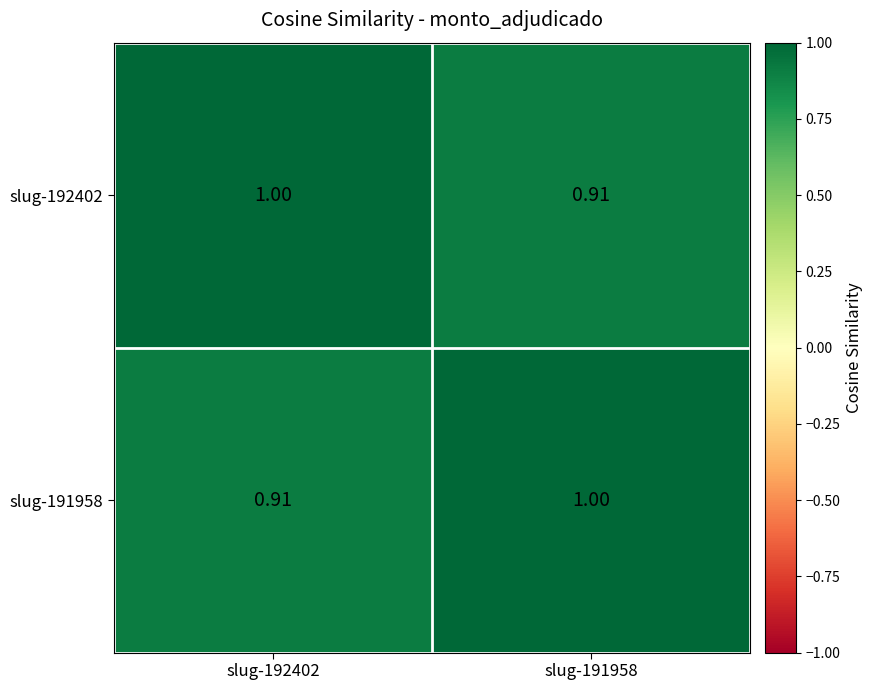

How many series are shown in this chart?

2